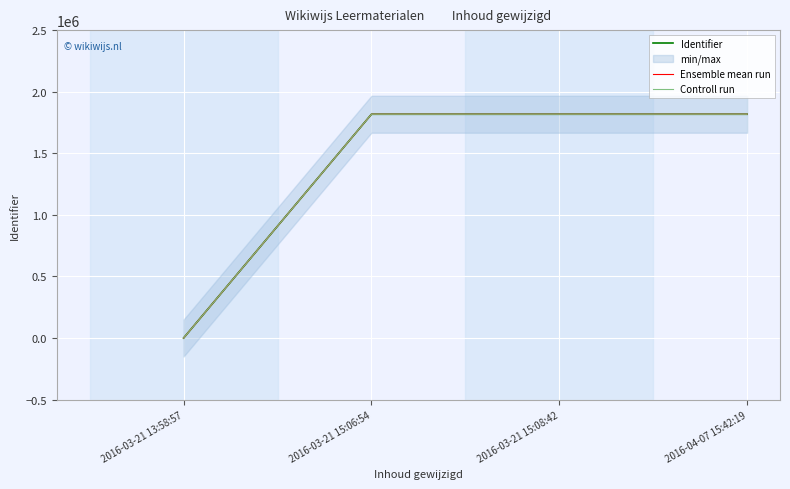

Between 2016-03-21 15:06:54 and 2016-04-07 15:42:19, which series saw the biggest shift?

Identifier